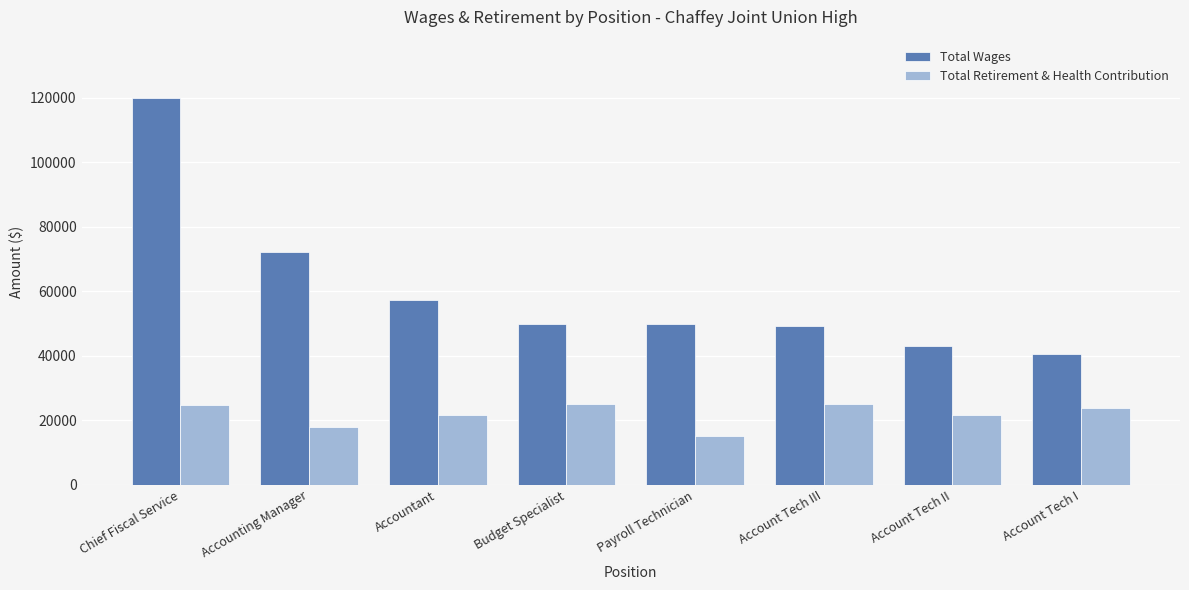

List the series in order of their overall mean, lowest first.

Total Retirement & Health Contribution, Total Wages